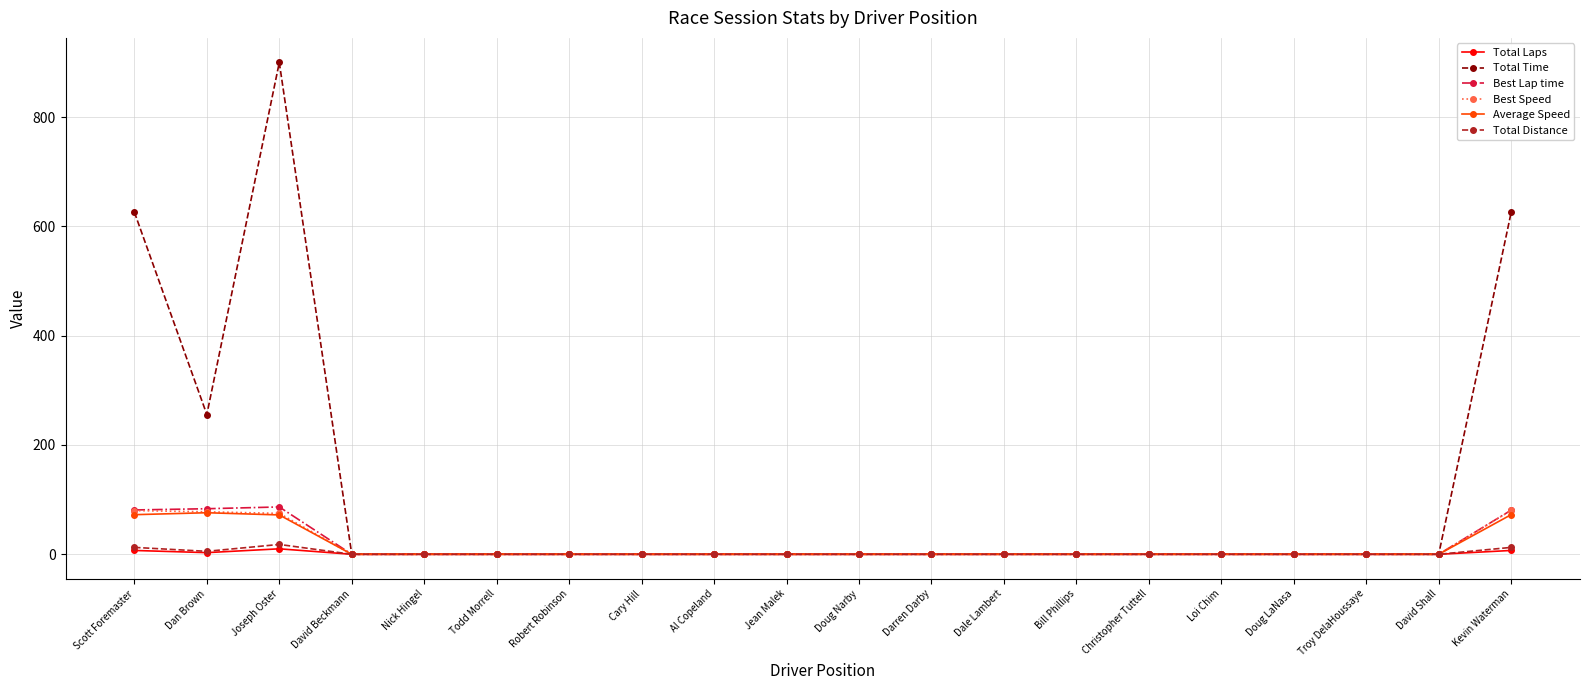

How many series are shown in this chart?

6